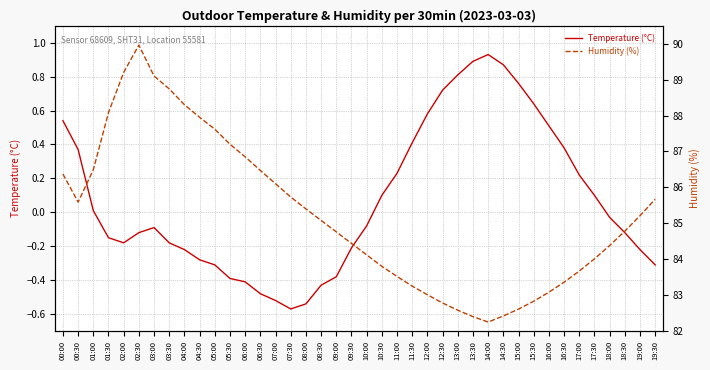

Where is the first local minimum for Humidity (%)?

00:30